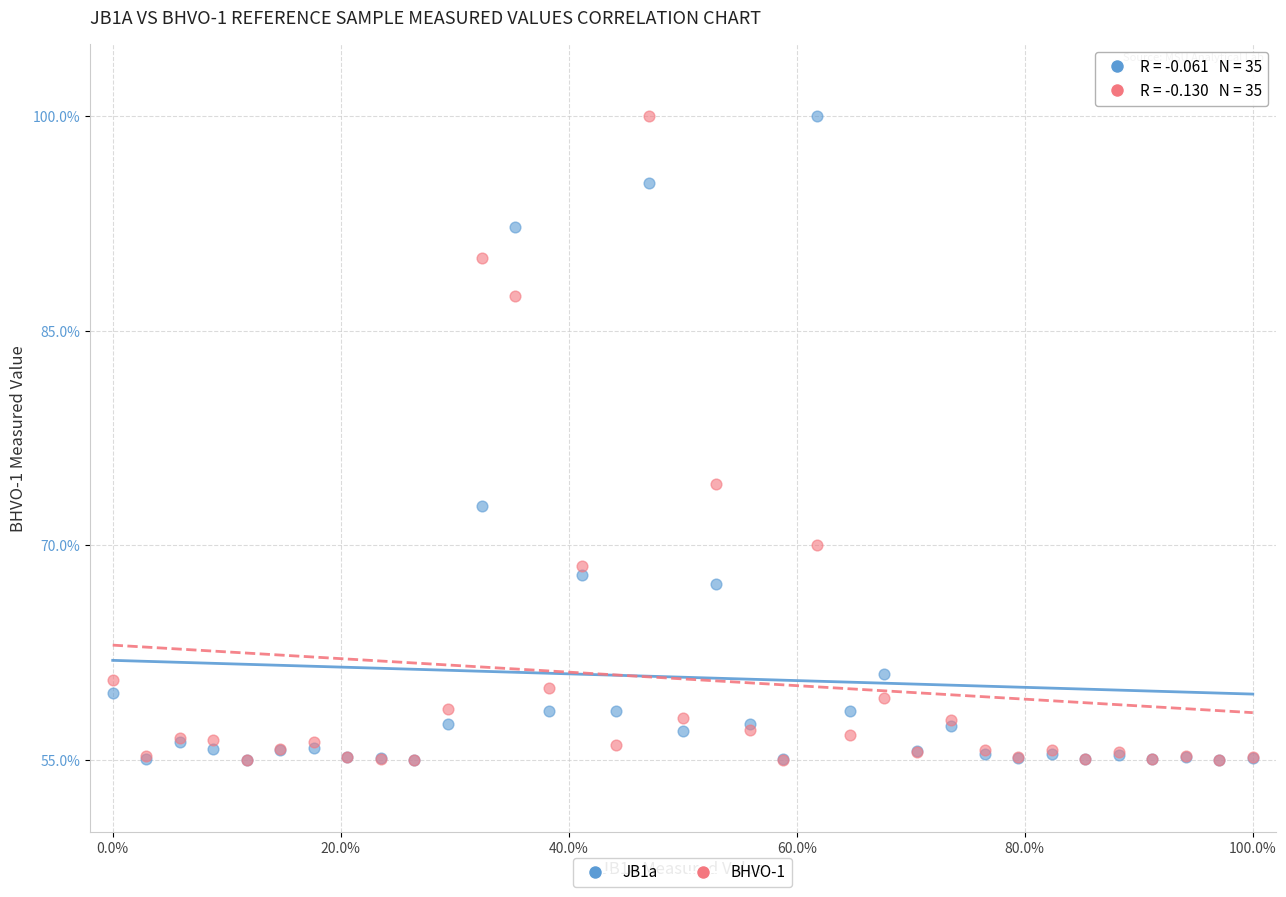

Across all series, what Y value is closest to 77?

74.3